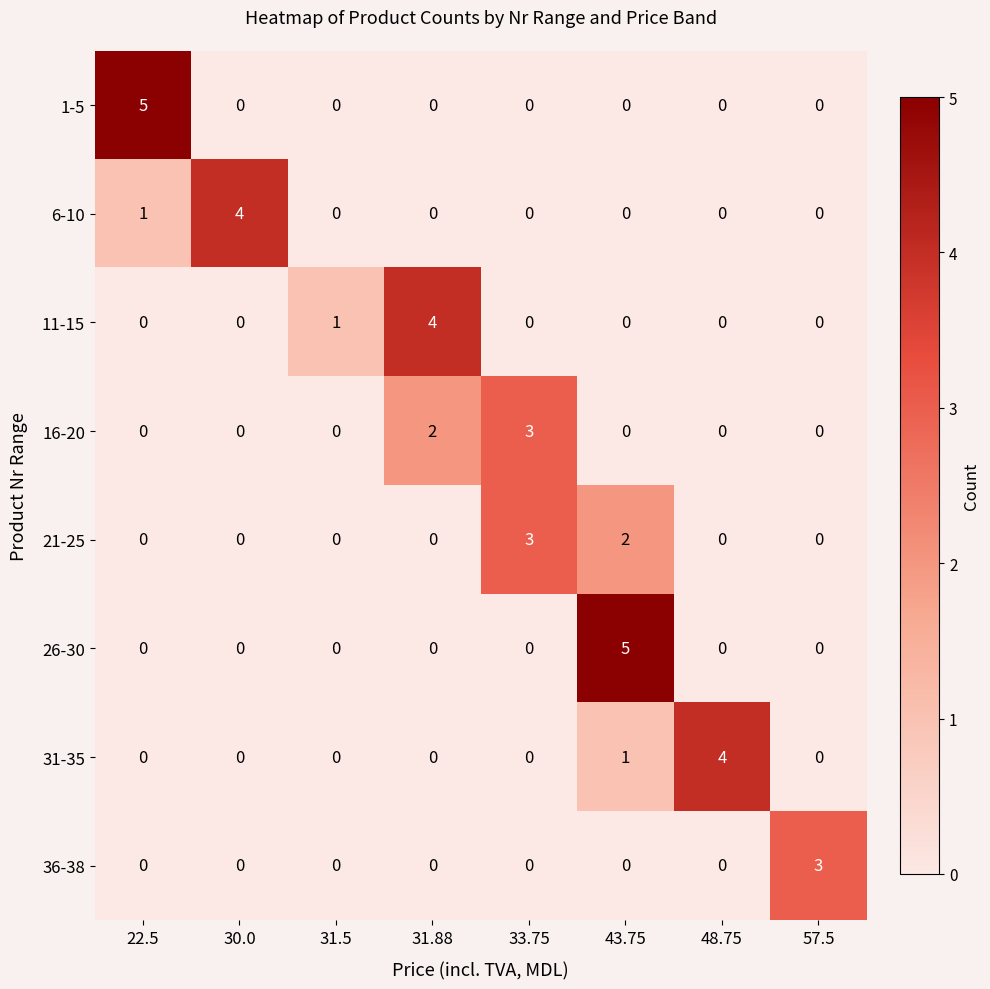

How many 16-20 values are between 0 and 2?

7